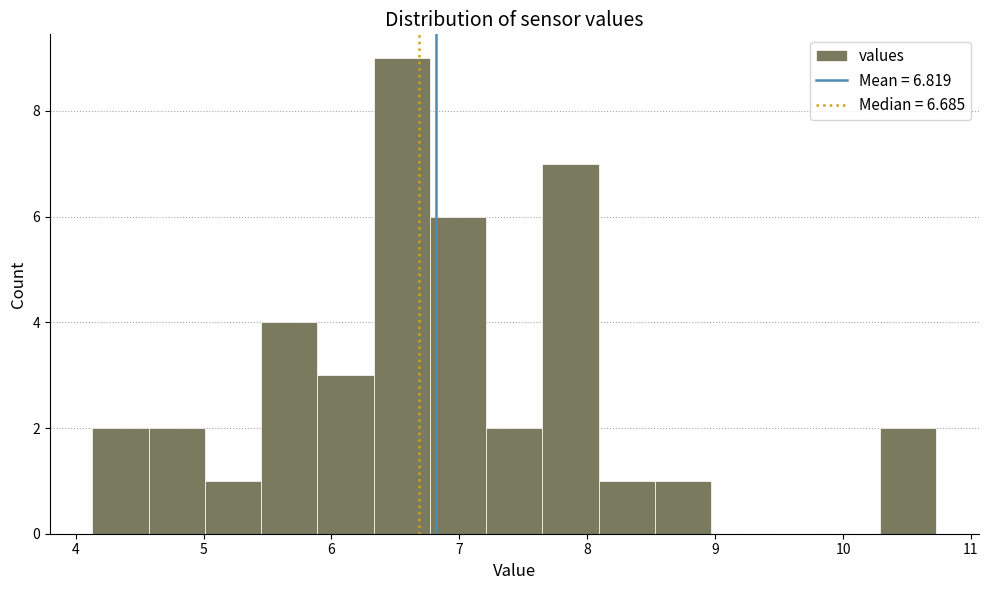

Over which range of the x-axis is the bar tallest?

6.33 to 6.77